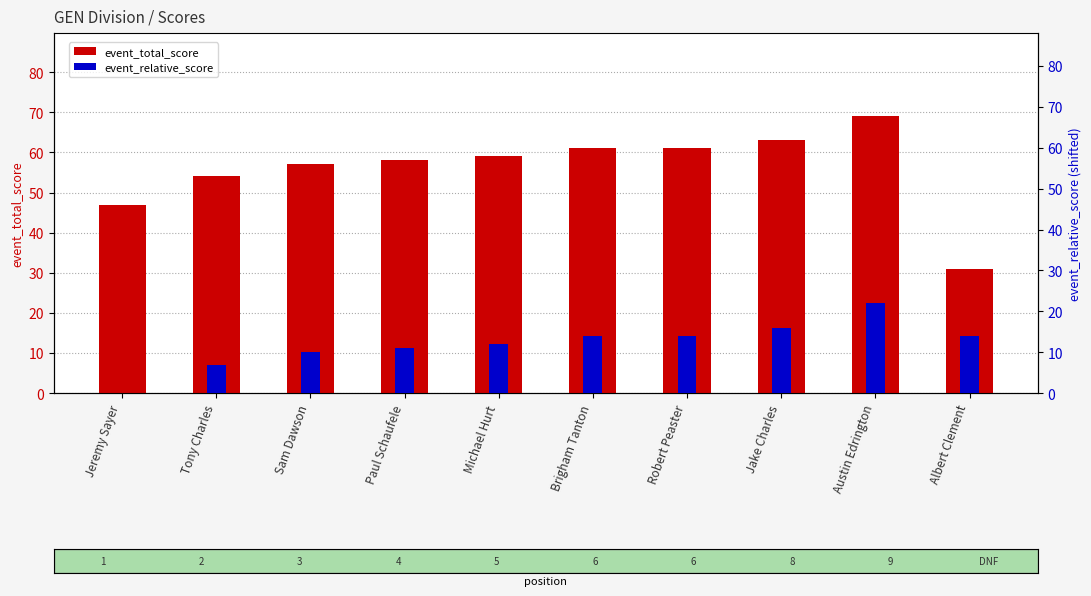

At which label does event_relative_score reach its minimum?

Jeremy Sayer